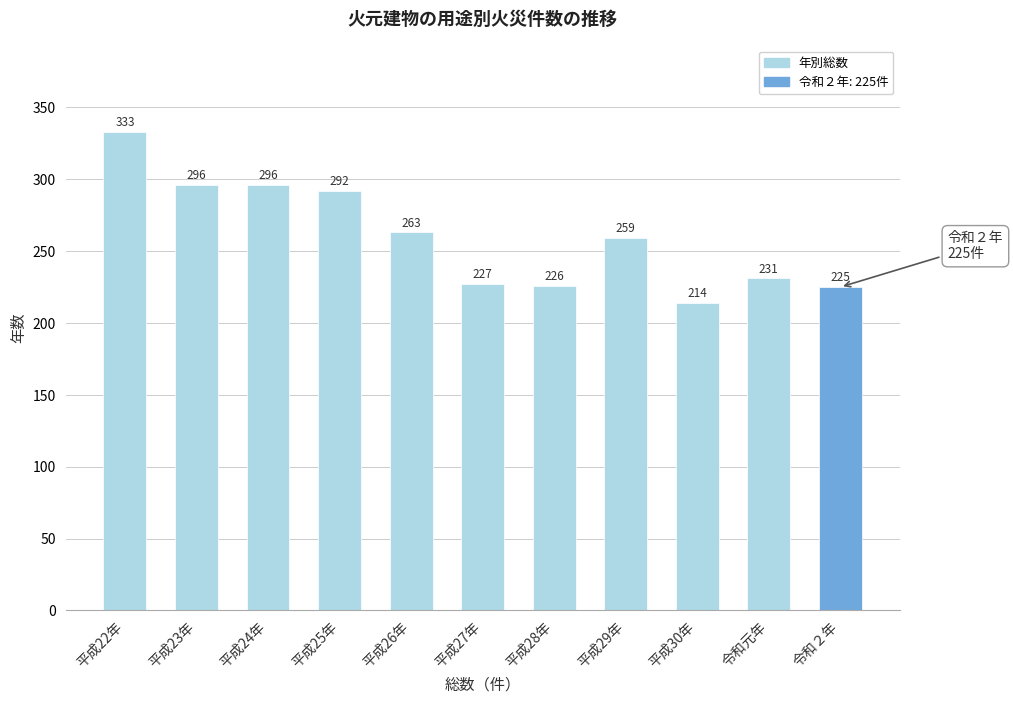

Reading right to left, list all the values displayed in this chart.

225	231	214	259	226	227	263	292	296	296	333